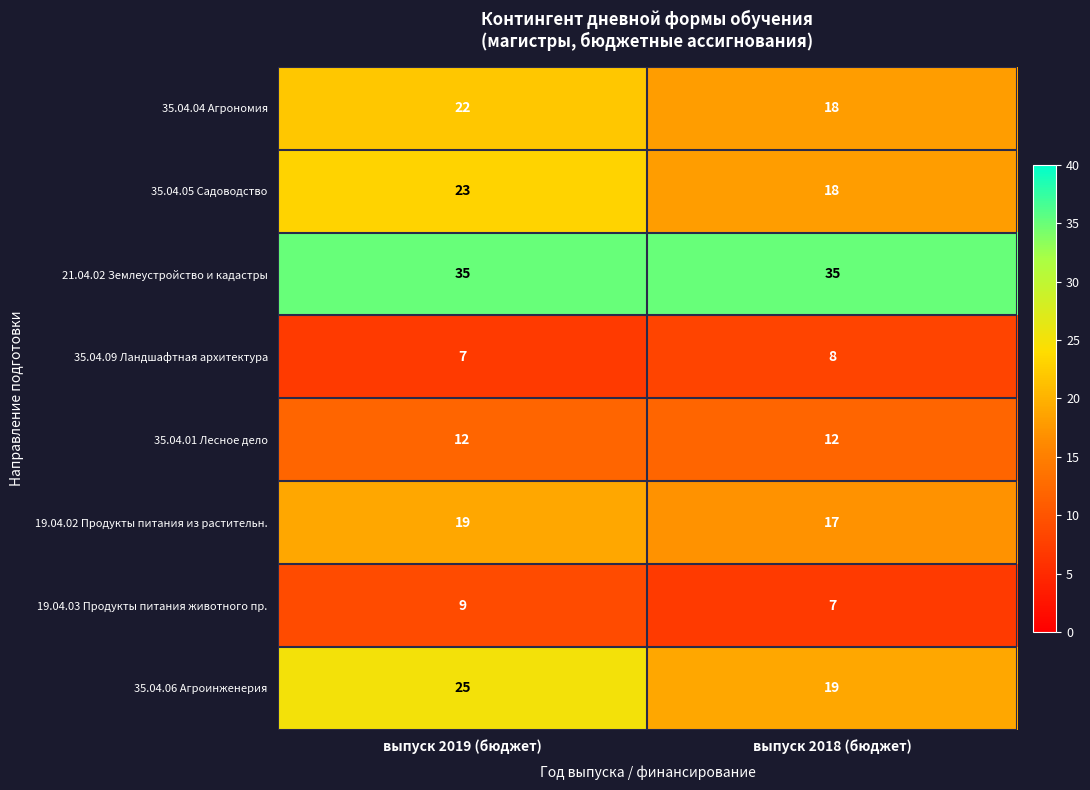

Which series has the largest total across all categories?

21.04.02 Землеустройство и кадастры